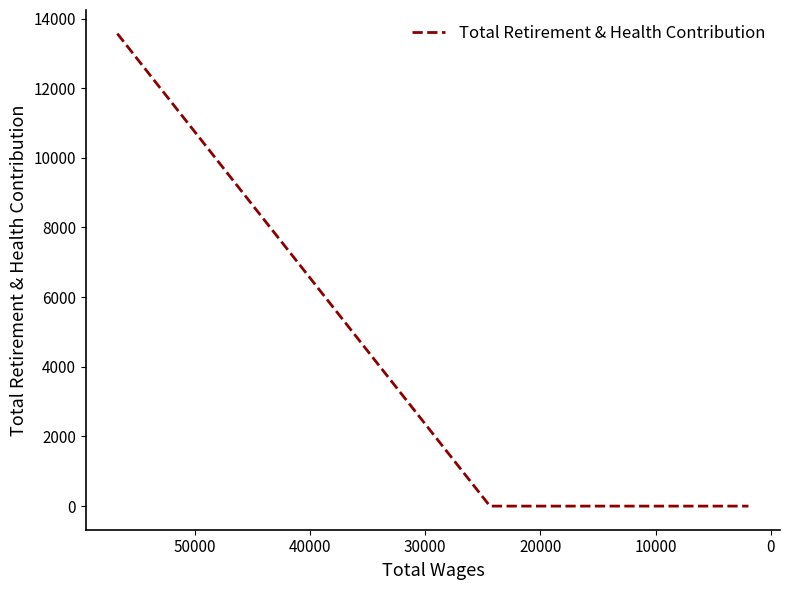

Is this an area chart (filled region under the line)?

No